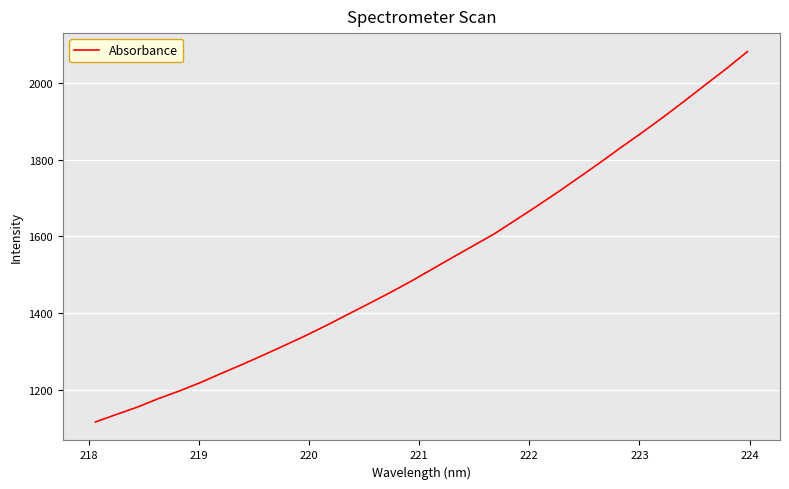

What is the greatest value displayed?

2082.5